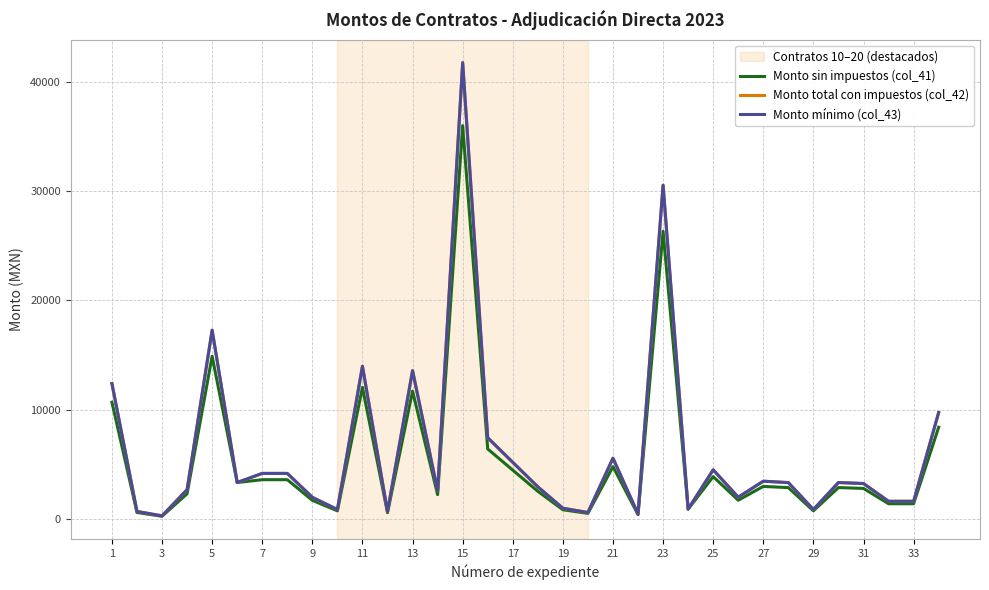

In Monto total con impuestos (col_42), how many points are lower than both neighbors (excluding endpoints)?

10